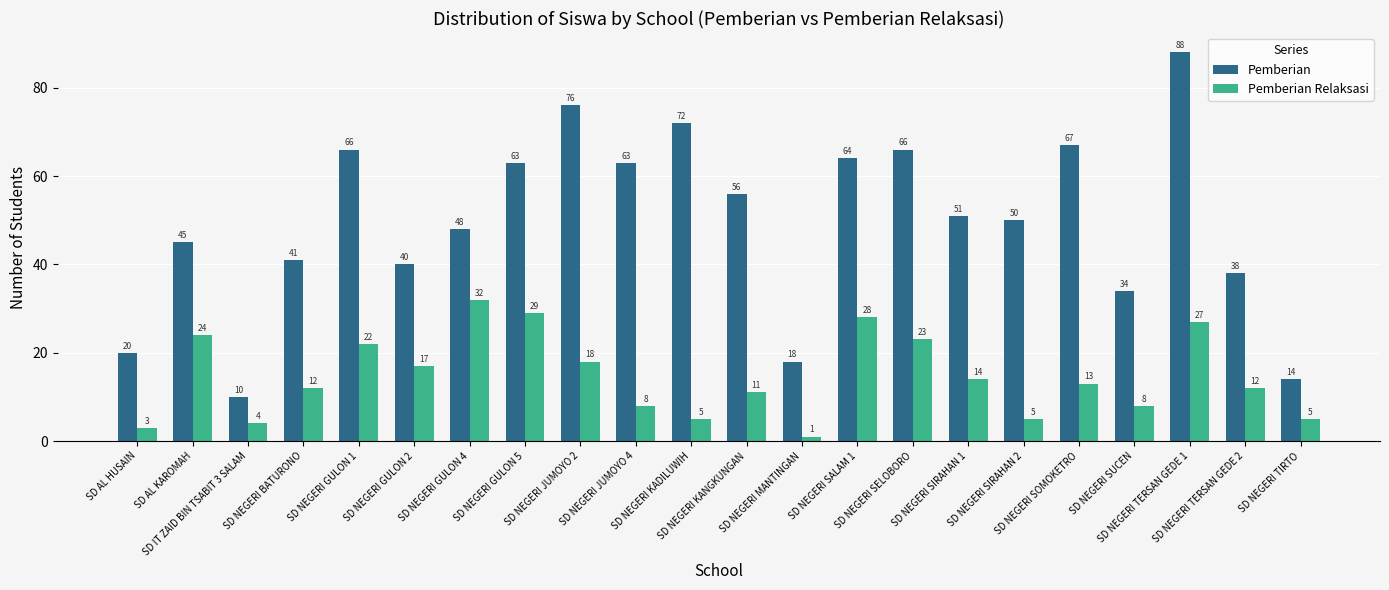

At which category is the sum across all series the highest?

SD NEGERI TERSAN GEDE 1